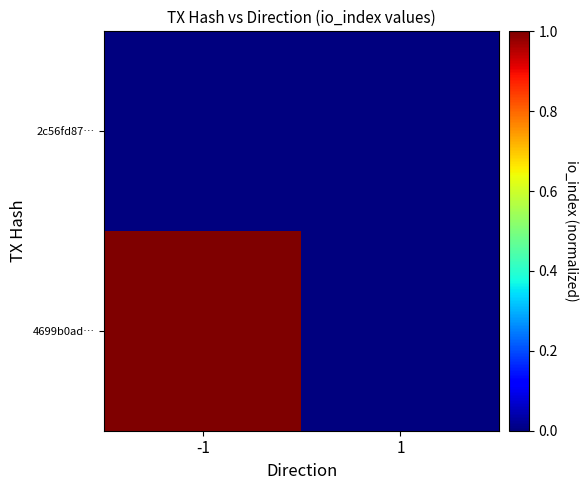

Which series has the largest total across all categories?

4699b0ad…